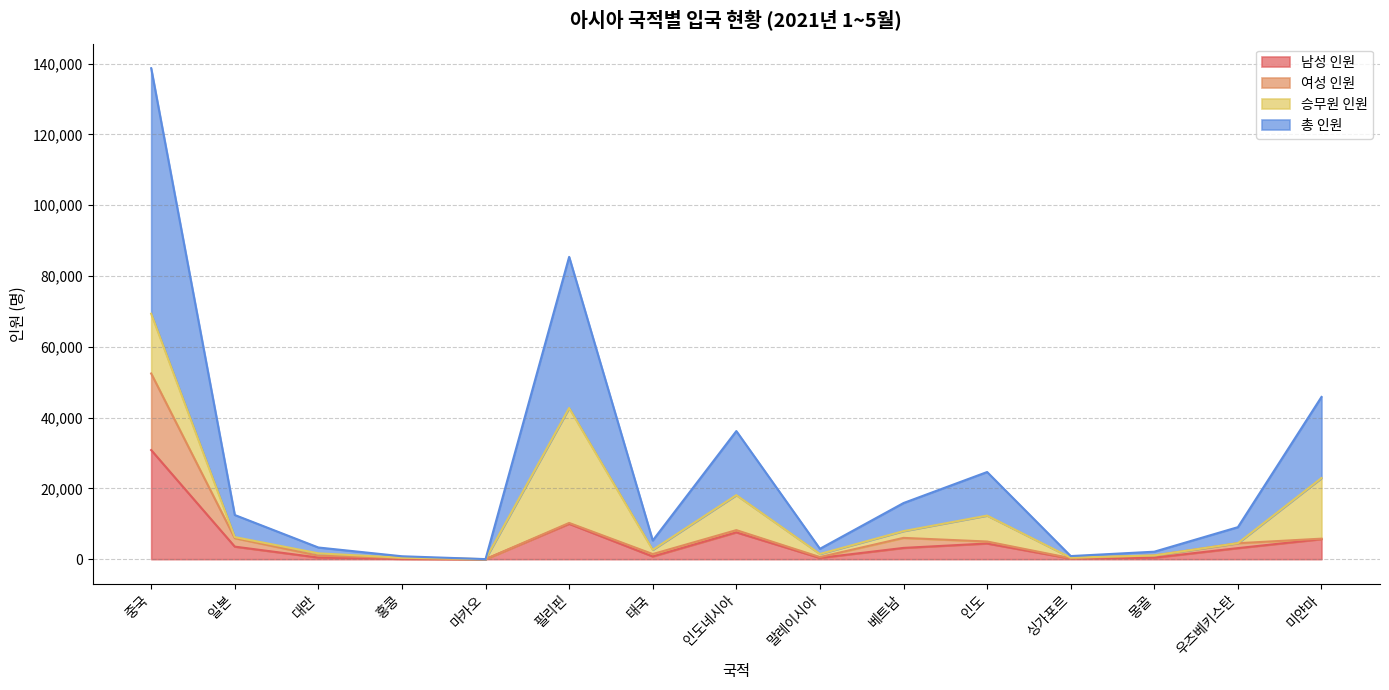

Where is the first local minimum for 남성 인원?

마카오